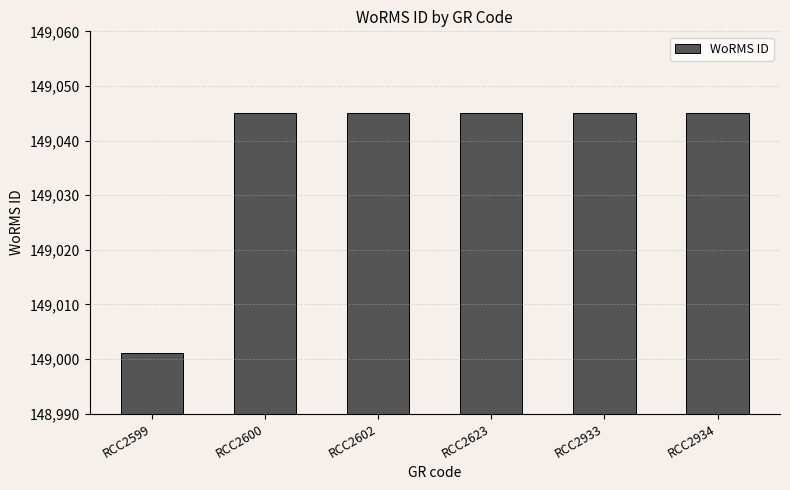

What is the change in value from RCC2599 to RCC2933?

+44